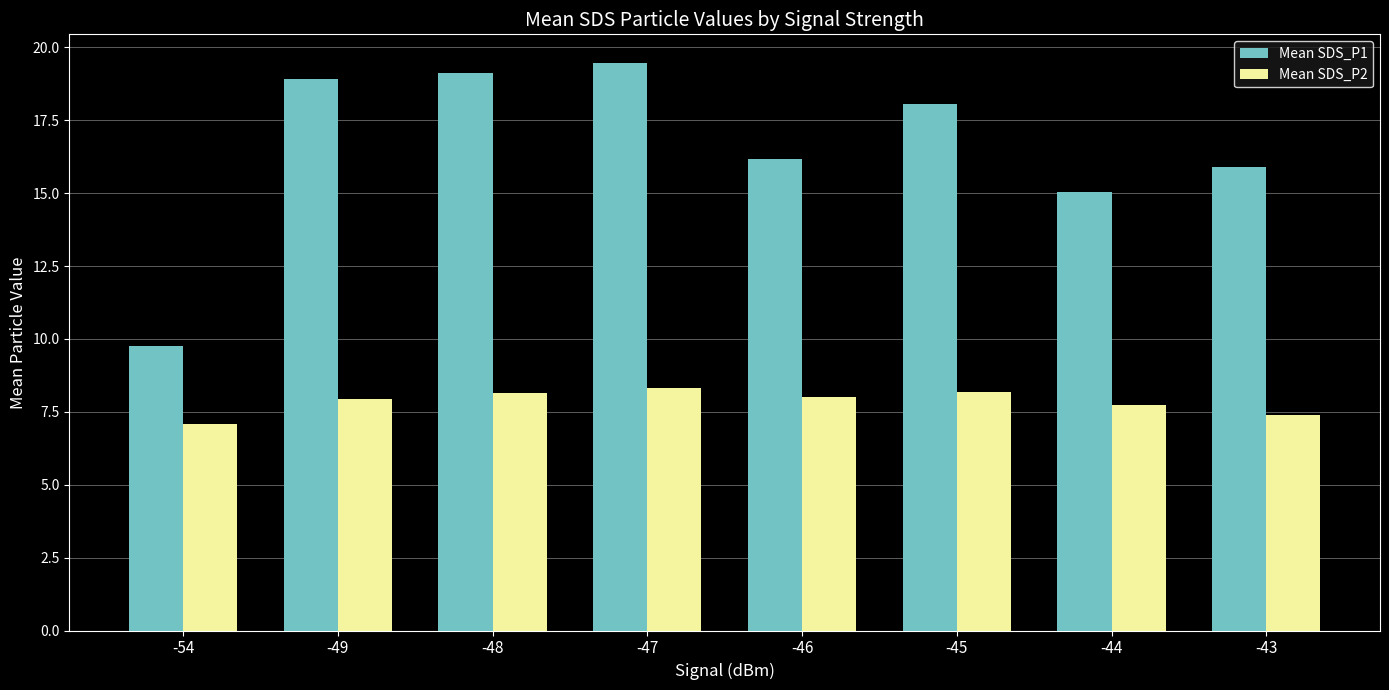

Is it true that Mean SDS_P2 equals 8.0 at -49?

True